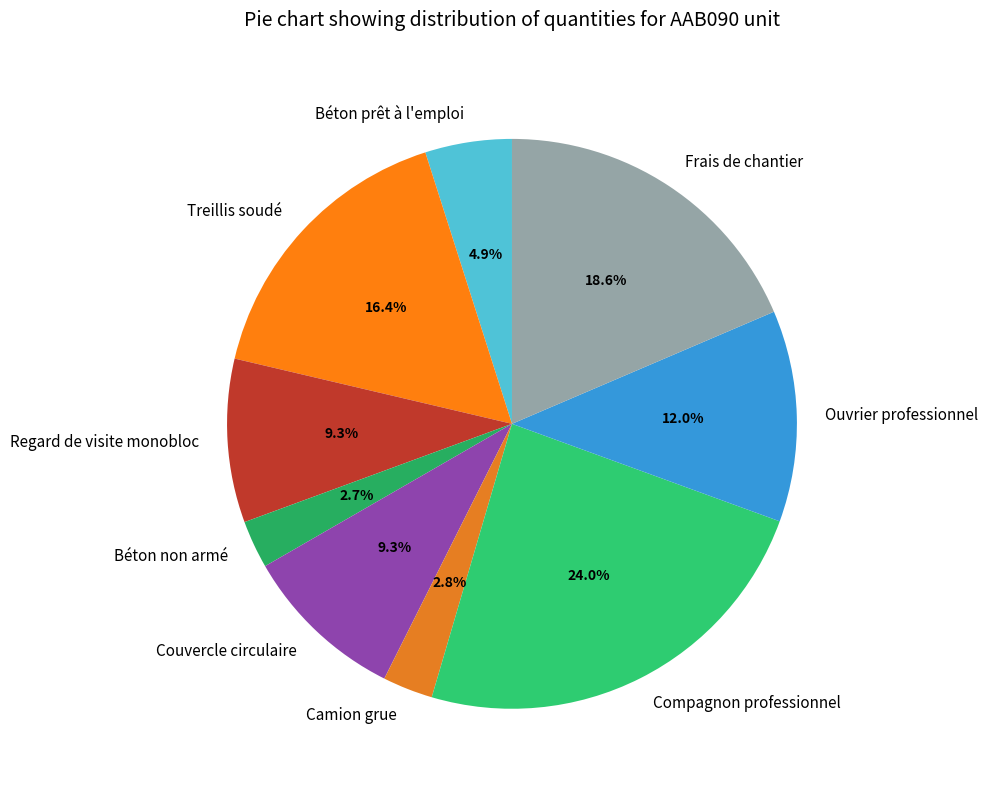

Combined, do Couvercle circulaire and Béton non armé account for over 50%?

No